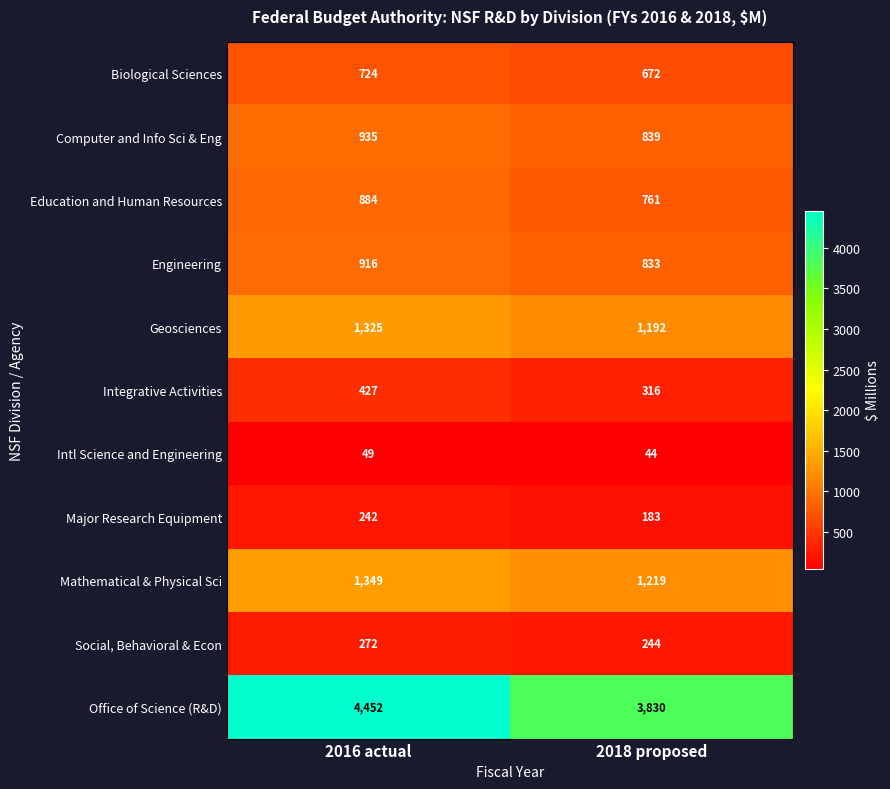

What is the total value across all series at 2016 actual?

11575